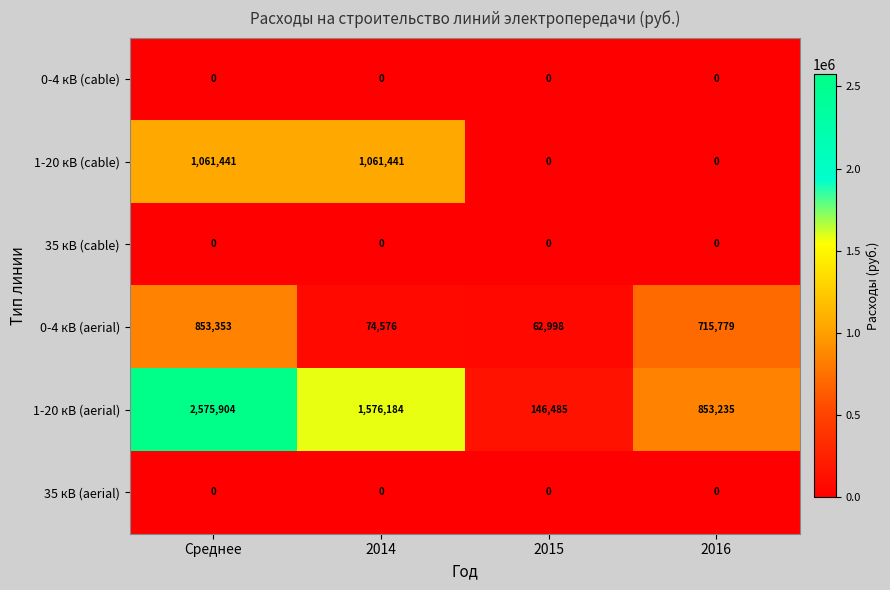

The 1-20 кВ (cable) series shows 632121 at 2016. True or false?

False